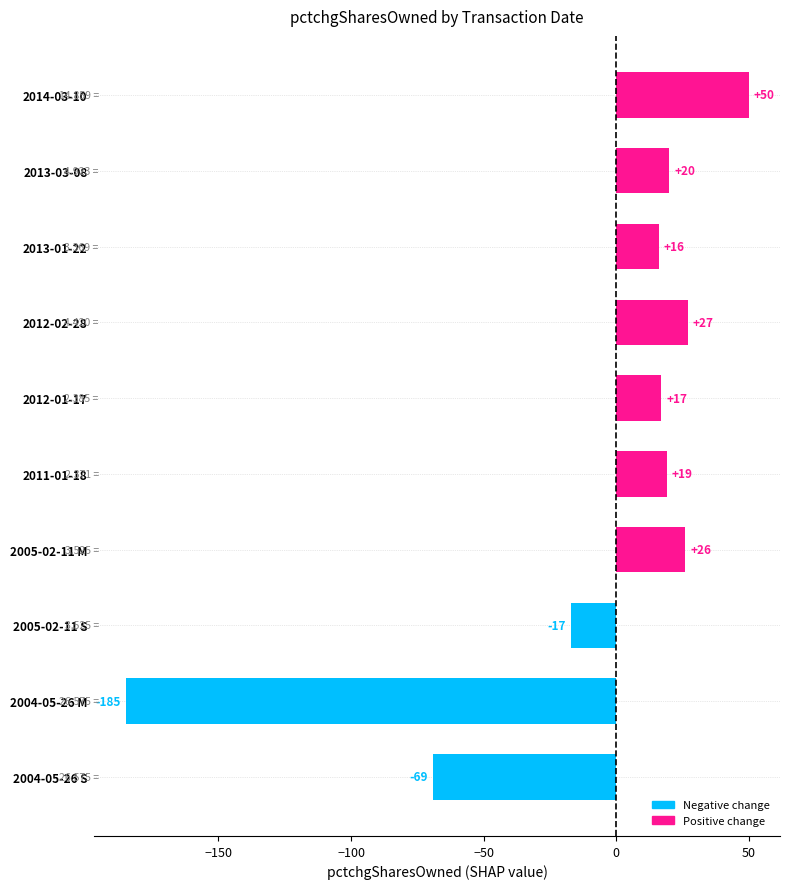

What is the difference between the second highest and second lowest values?

96